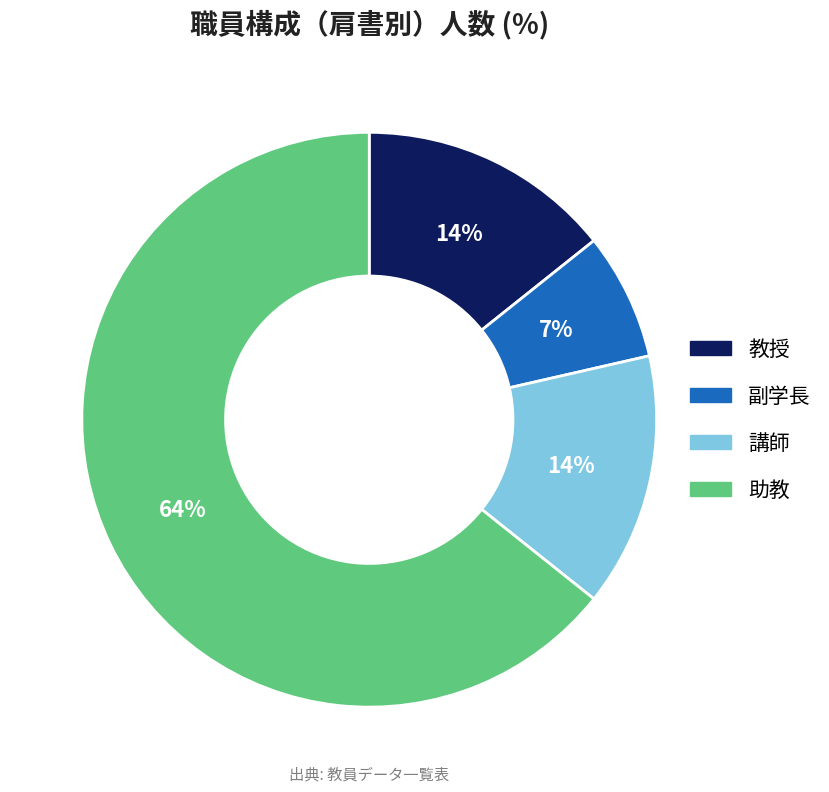

What is the majority slice?

助教